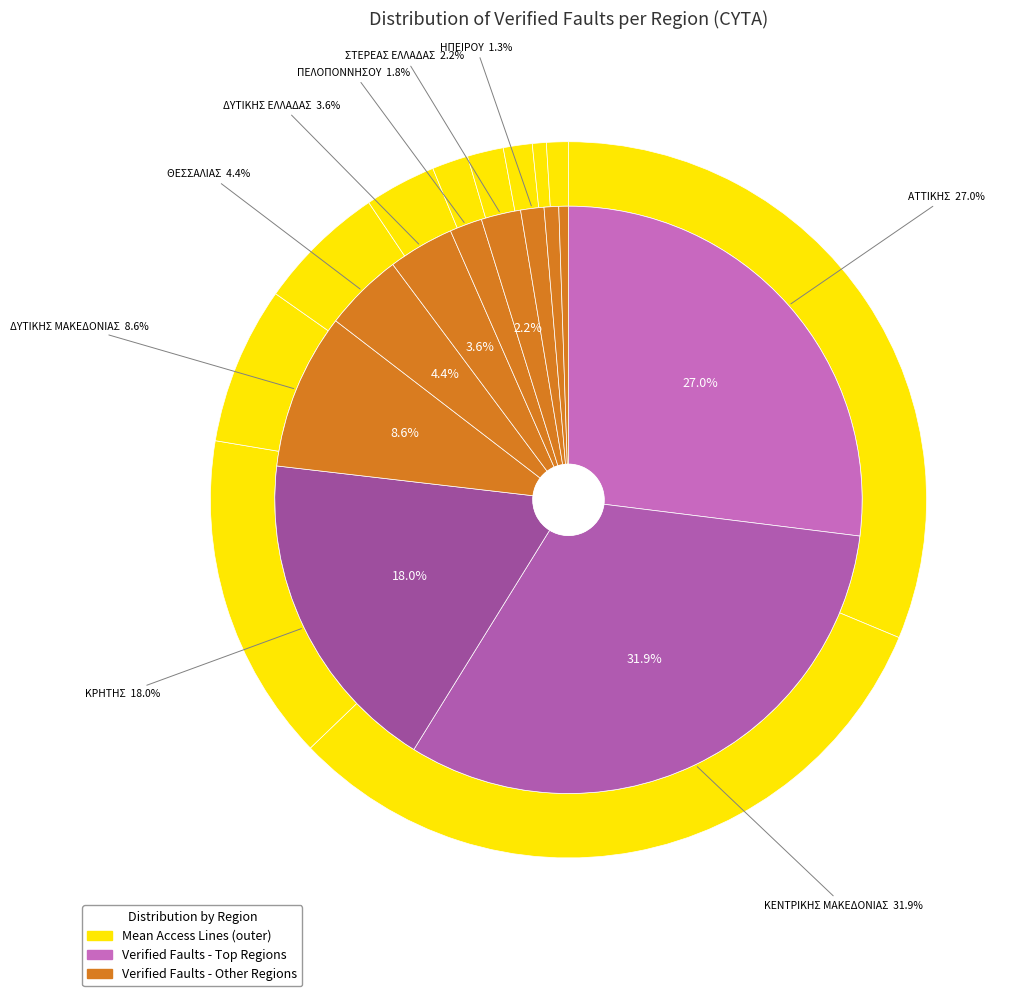

What portion of the pie excludes ΚΕΝΤΡΙΚΗΣ ΜΑΚΕΔΟΝΙΑΣ?

68.1%